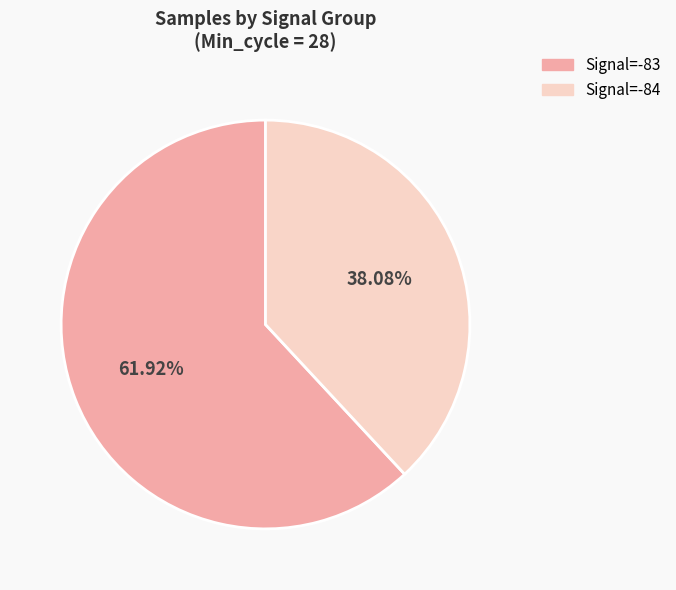

Do Signal=-83 and Signal=-84 together represent more than half of the pie?

Yes